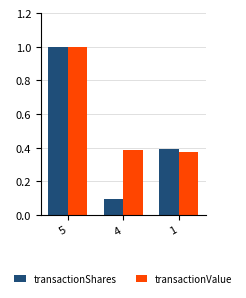

Rank the series by their average value, from highest to lowest.

transactionValue, transactionShares